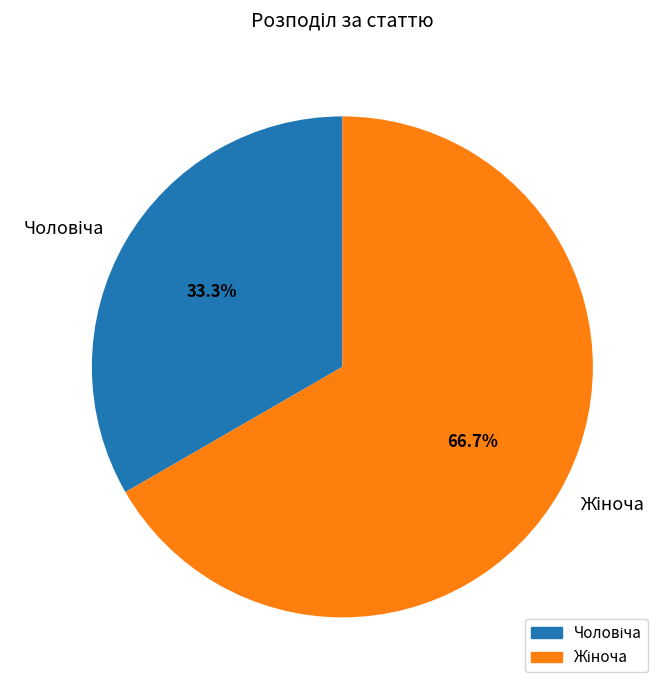

Is there any slice that represents more than half of the pie?

Yes